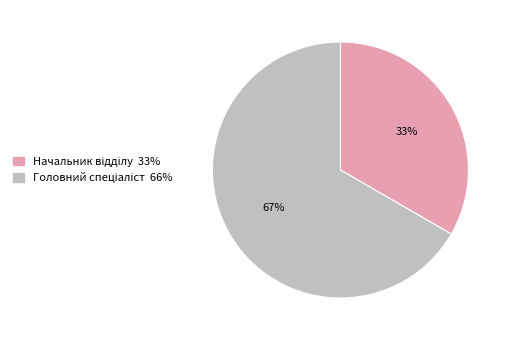

Count the number of slices in the pie.

2